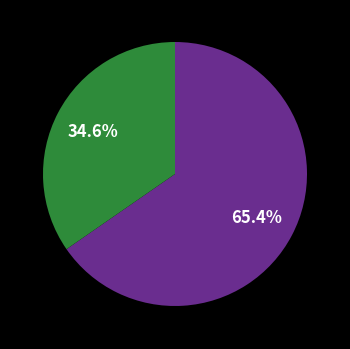

Is there any slice that represents more than half of the pie?

Yes